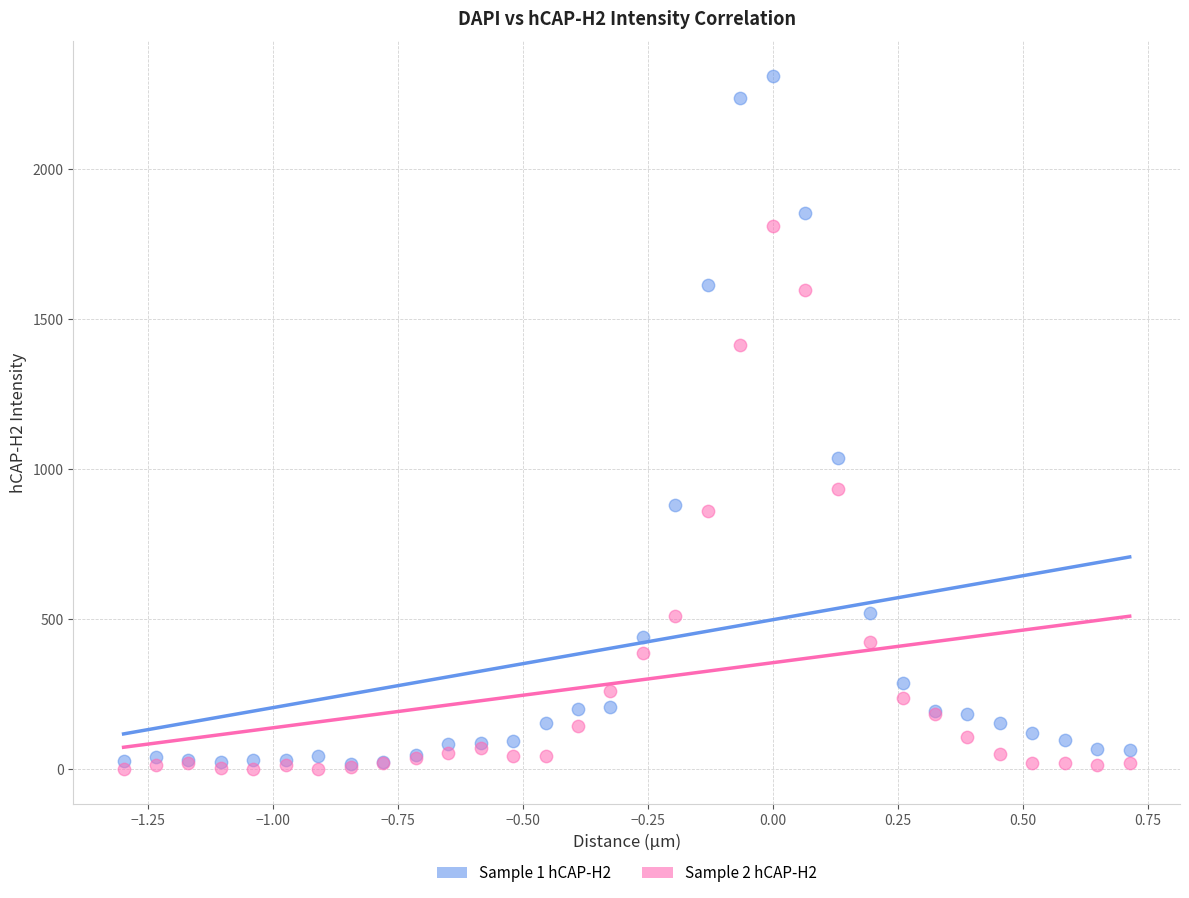

Which series contains the highest Y value?

Sample 1 hCAP-H2